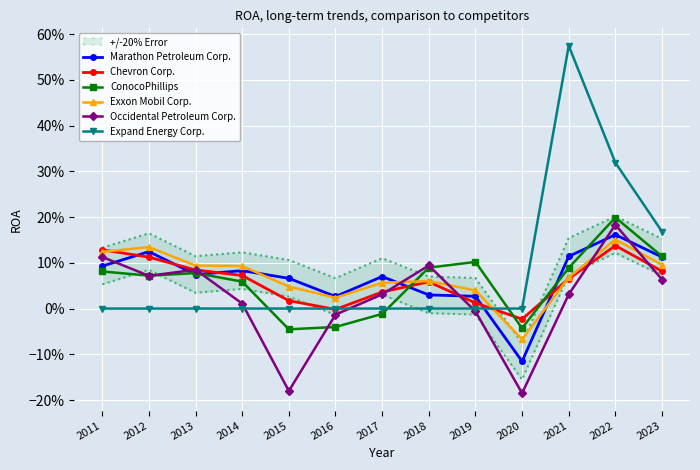

List the labels in order of Expand Energy Corp. value, largest first.

2021, 2022, 2023, 2011, 2012, 2013, 2014, 2015, 2016, 2017, 2018, 2019, 2020